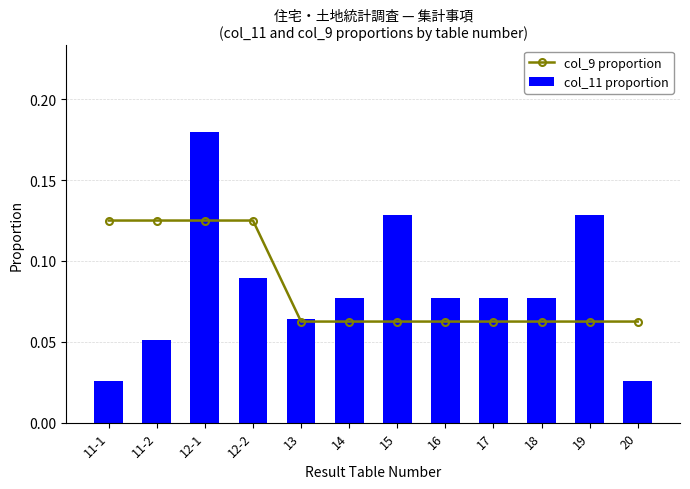

What are all the series names shown in the legend?

col_9 proportion, col_11 proportion